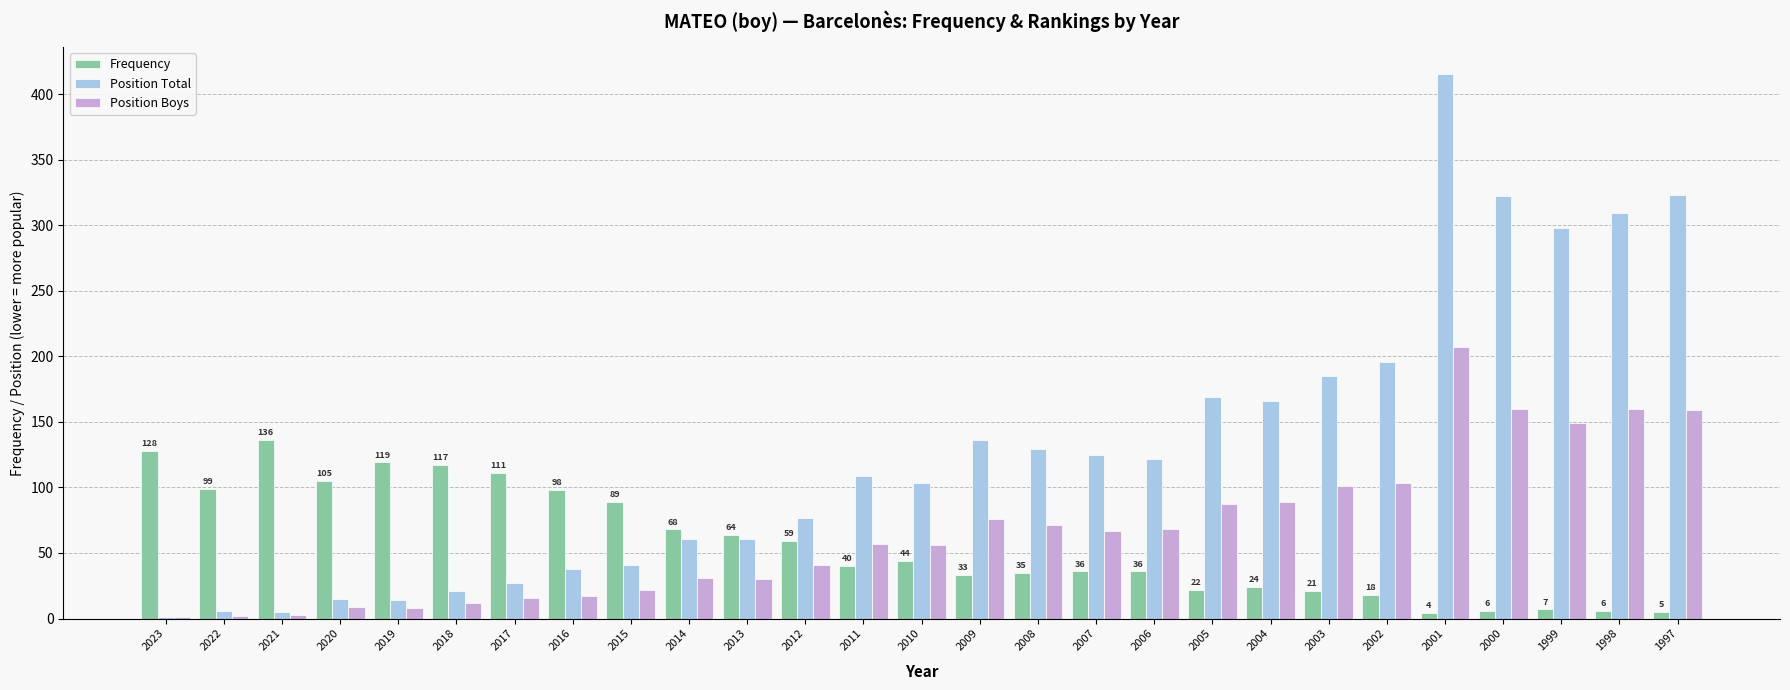

What is the total value across all series at 1999?

454